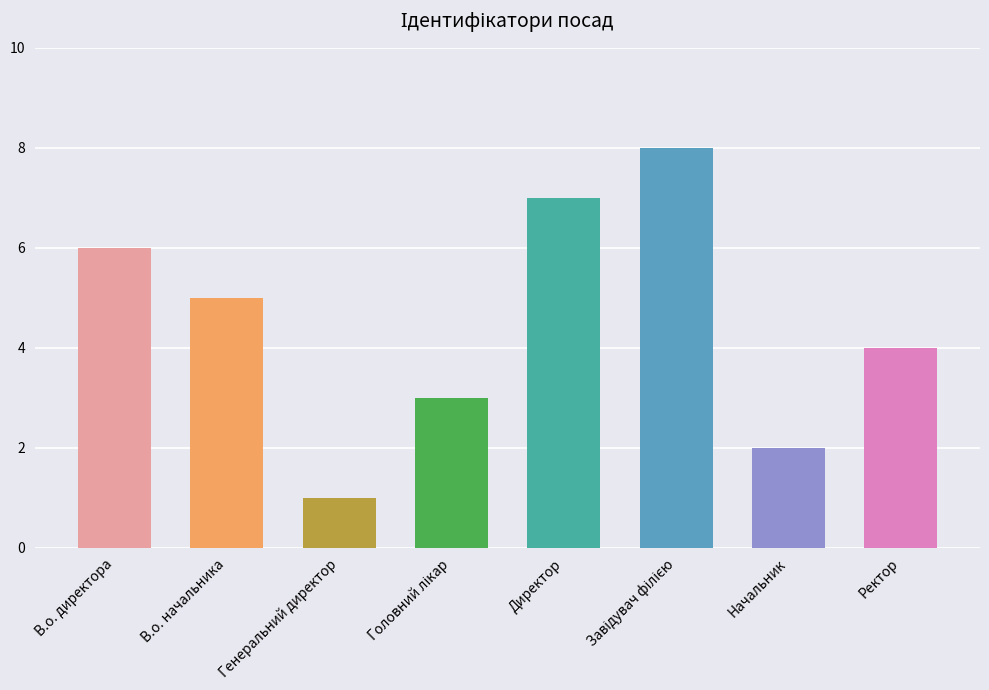

What is the label of the 5th bar from the left?

Директор